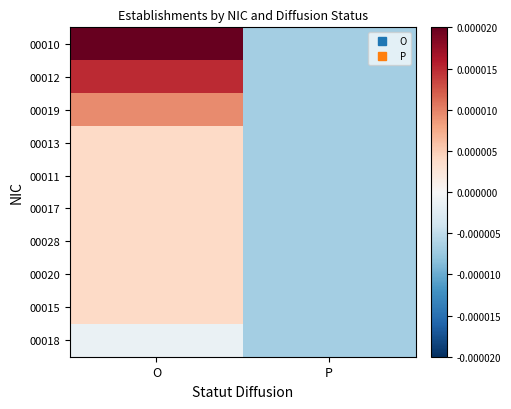

Which series changed the most between O and P?

00010